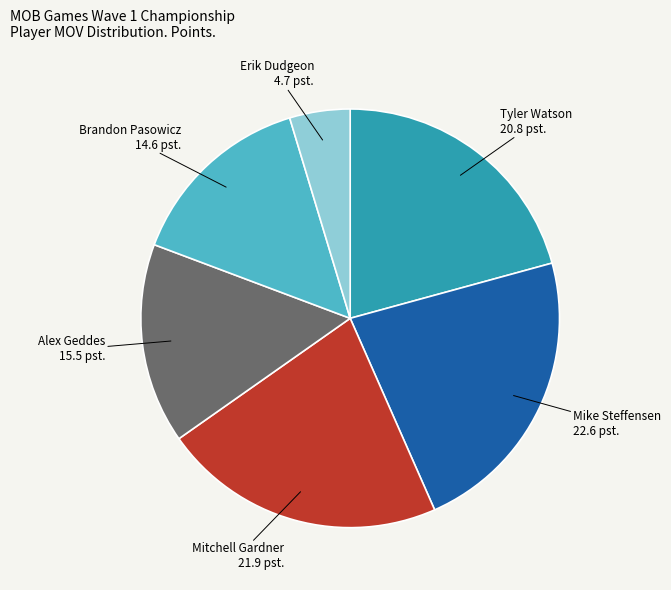

Is the sum of Mitchell Gardner and Brandon Pasowicz greater than half?

No